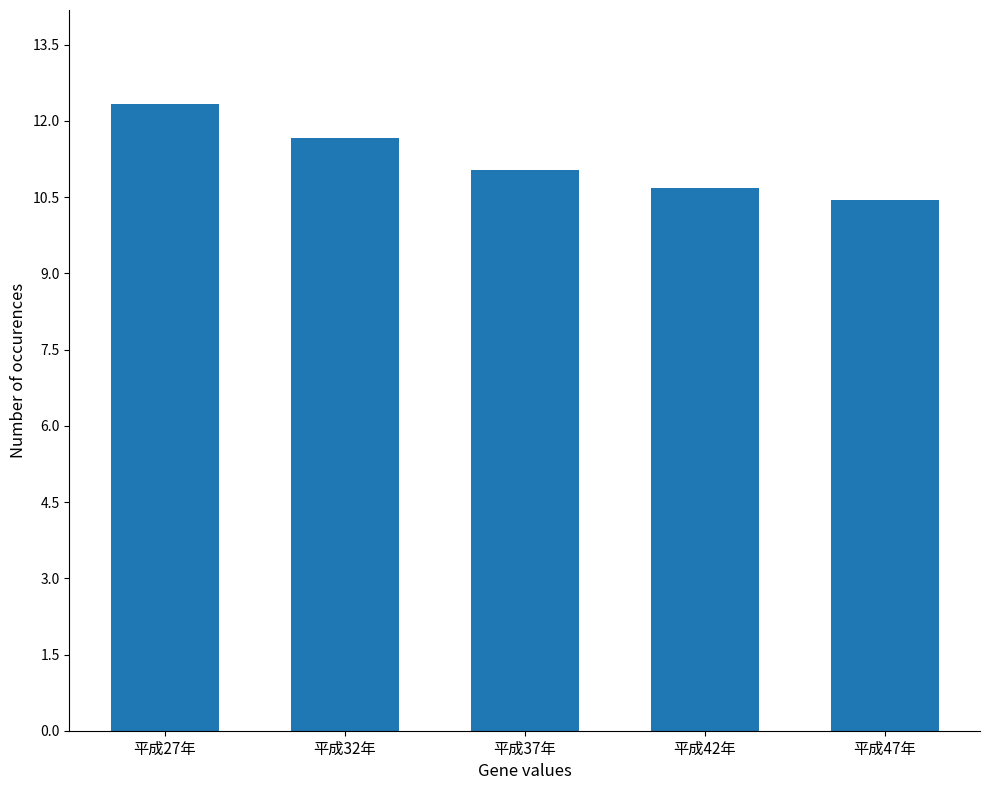

Reading left to right, extract all data points from this chart.

平成27年=12.3	平成32年=11.7	平成37年=11.0	平成42年=10.7	平成47年=10.4